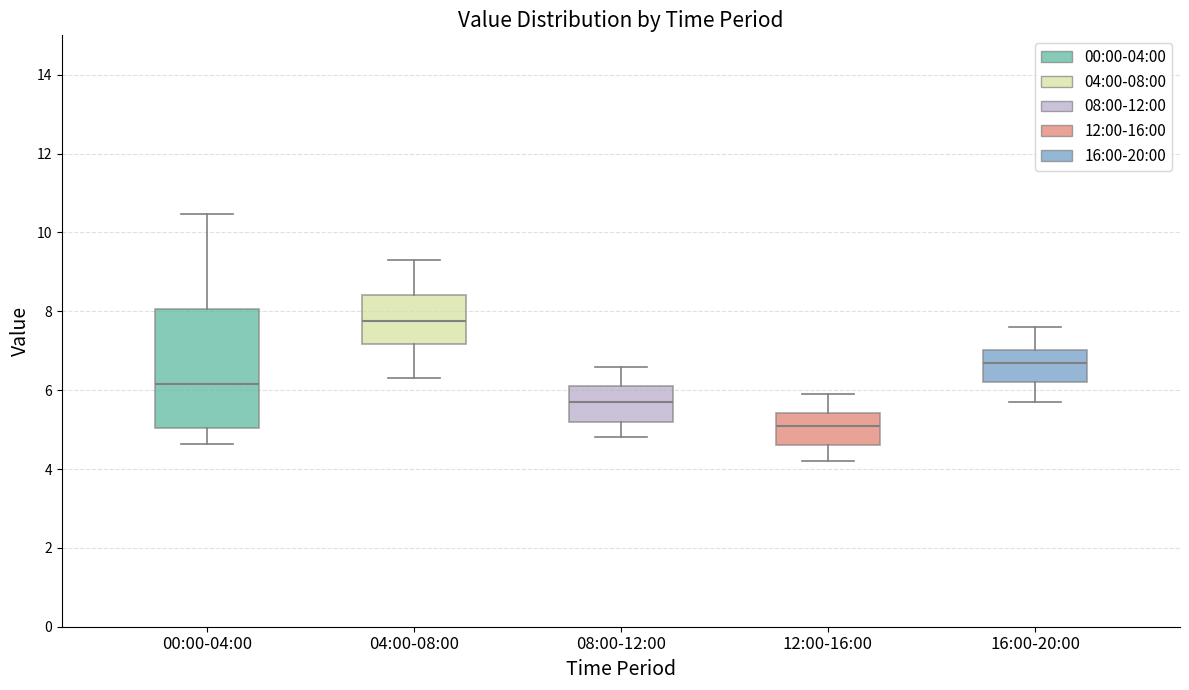

Reading left to right, read every box against the y-axis: the position of its median line, the range the box covers, and the ends of its whiskers. The values are not printed on the chart, so give them approximately, as read against the axis.

00:00-04:00: median 6.2, box 5.0 to 8.0, whiskers 4.6 to 10.4
04:00-08:00: median 7.8, box 7.2 to 8.4, whiskers 6.4 to 9.4
08:00-12:00: median 5.8, box 5.2 to 6.2, whiskers 4.8 to 6.6
12:00-16:00: median 5.2, box 4.6 to 5.4, whiskers 4.2 to 6.0
16:00-20:00: median 6.8, box 6.2 to 7.0, whiskers 5.8 to 7.6